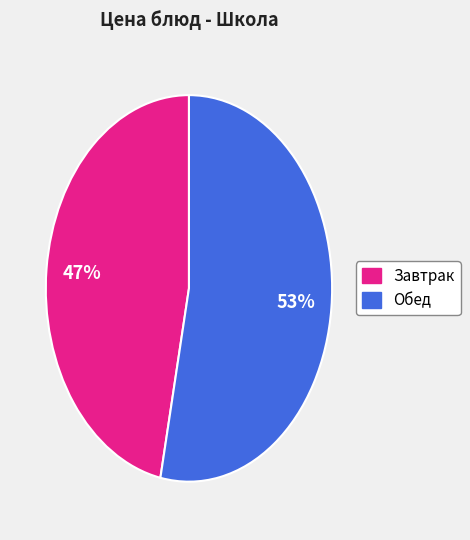

To the nearest percent, what is the average slice percentage?

50%